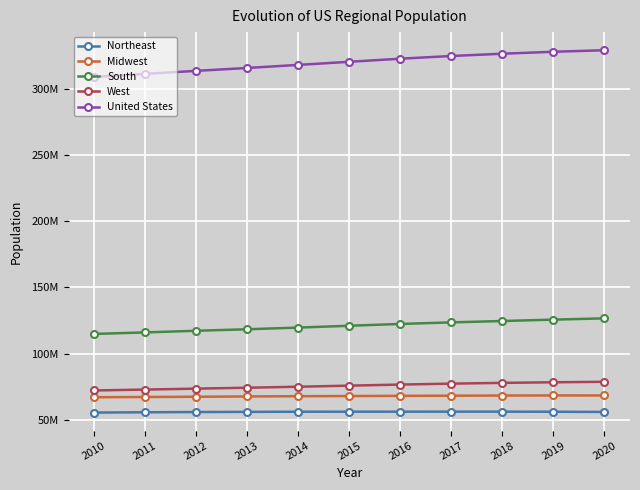

What are all the series names shown in the legend?

Northeast, Midwest, South, West, United States